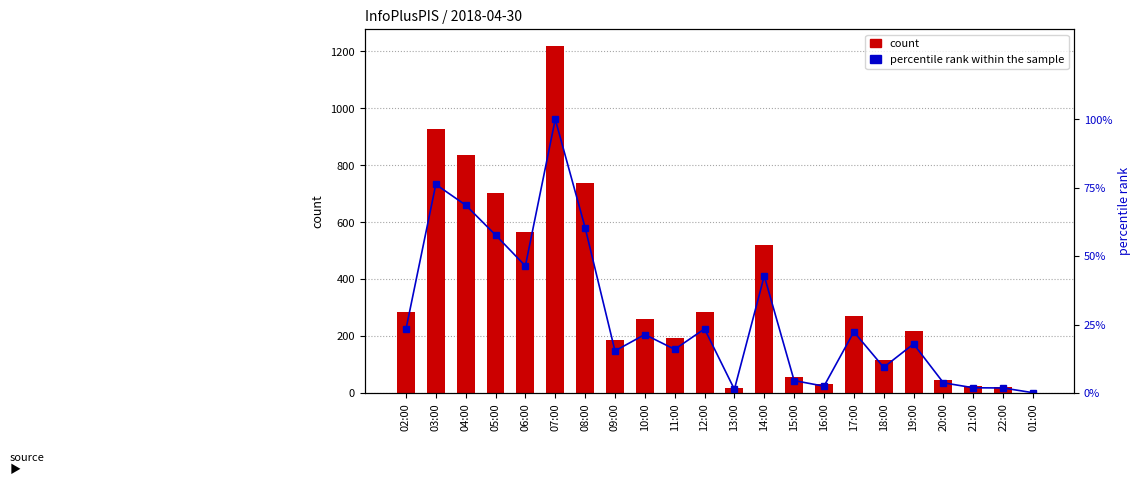

Does the chart contain stacked bars?

No